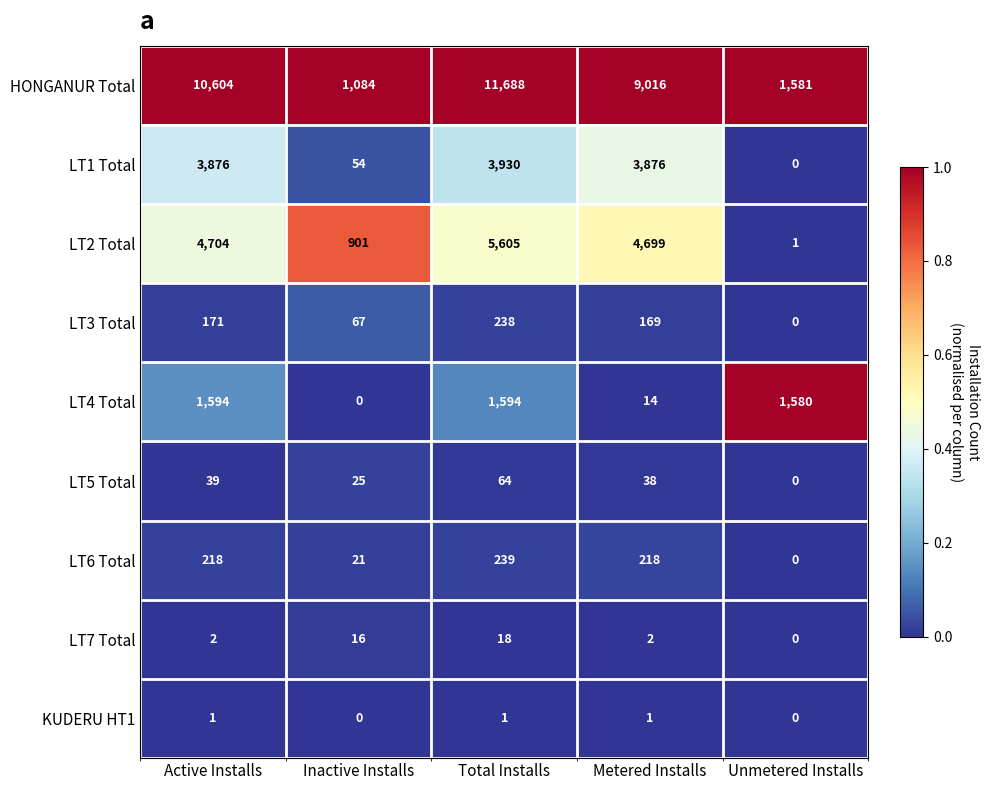

Count the number of categories in the chart.

5